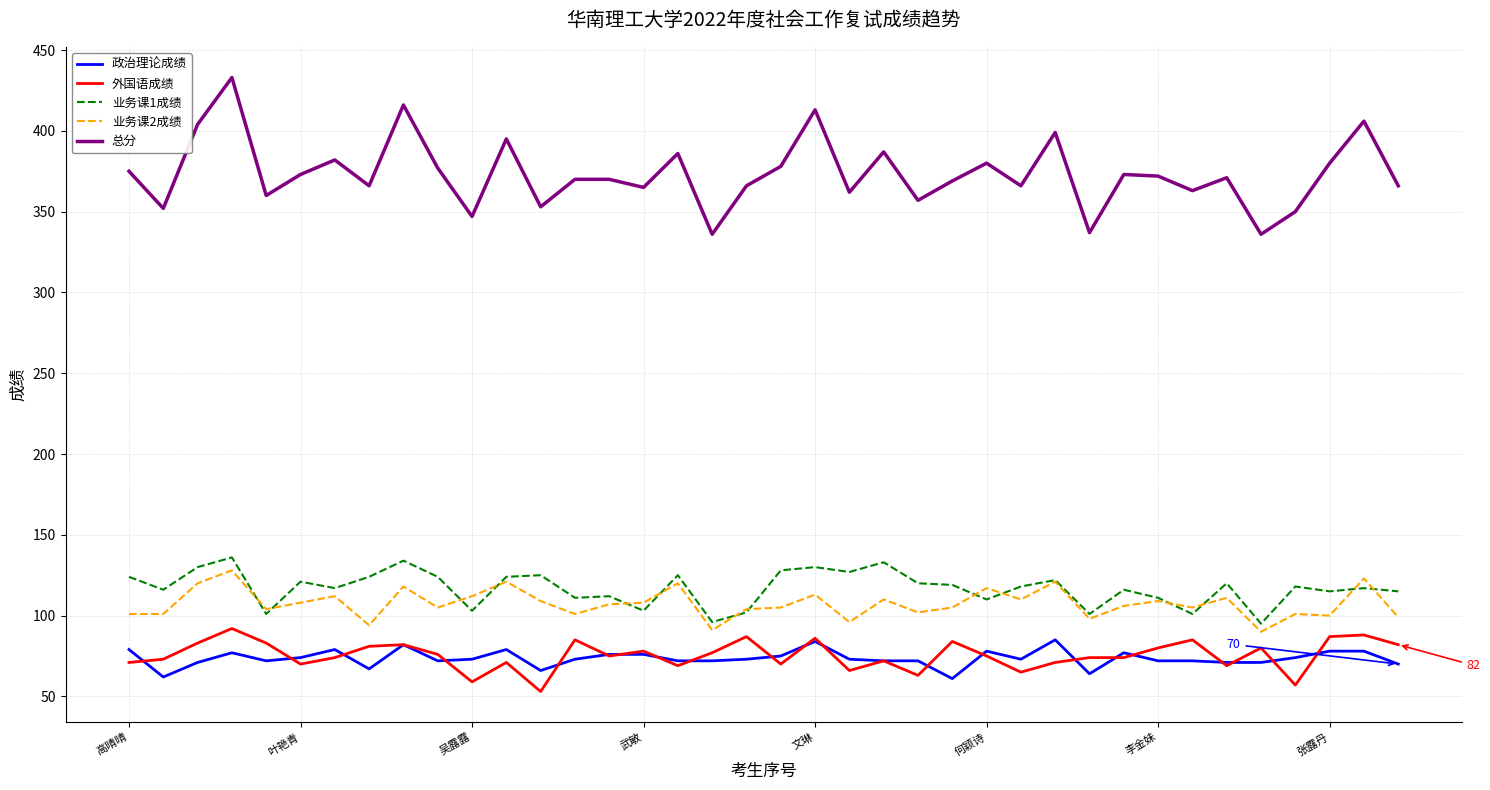

Which series has the largest total across all categories?

总分